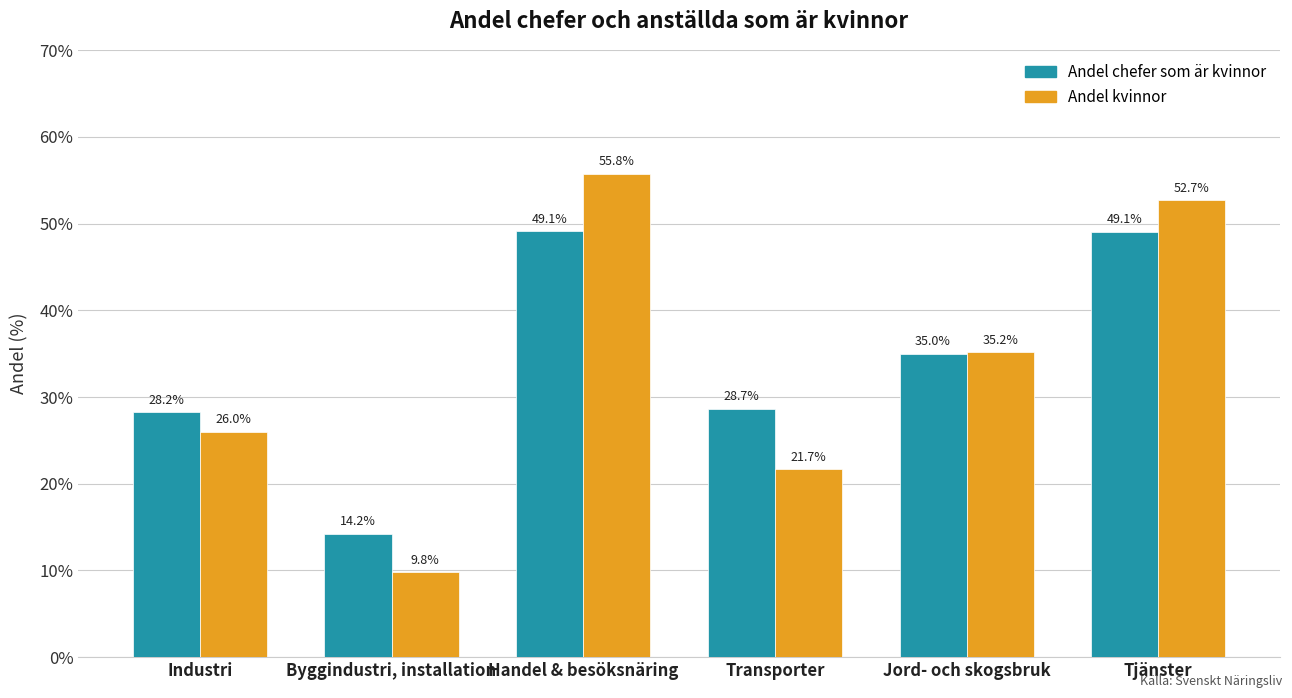

At how many categories does at least one series exceed 41?

2